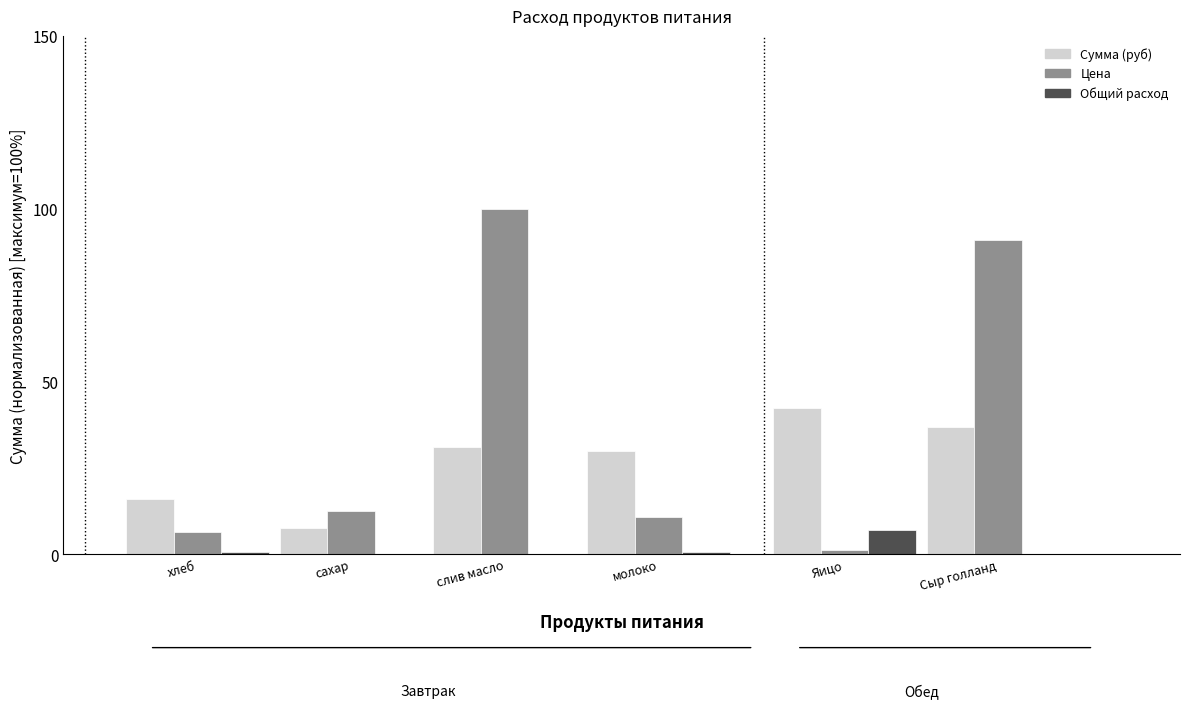

Which series changed the most between слив масло and молоко?

Цена